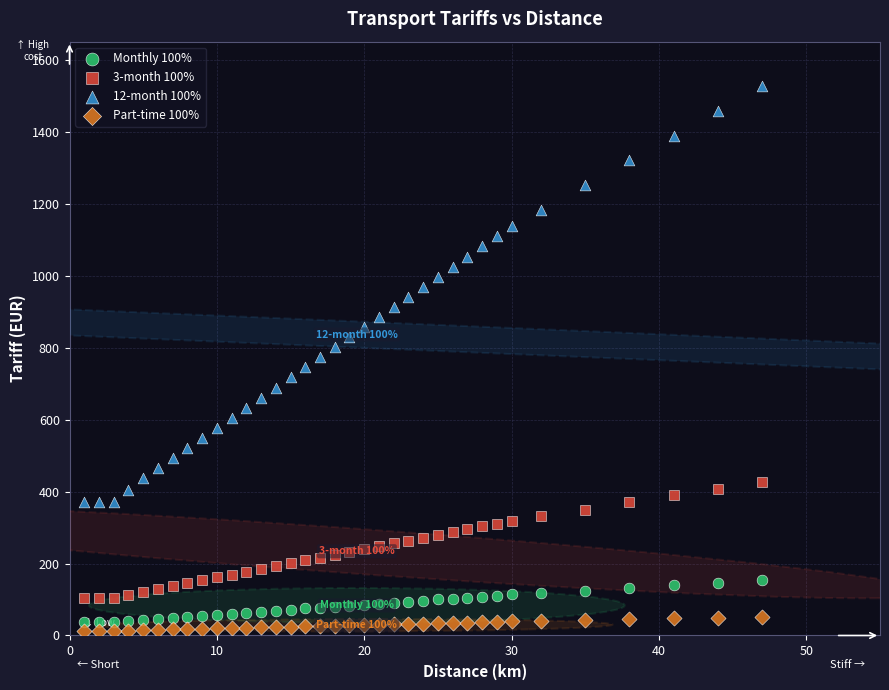

Which series contains the highest Y value?

12-month 100%